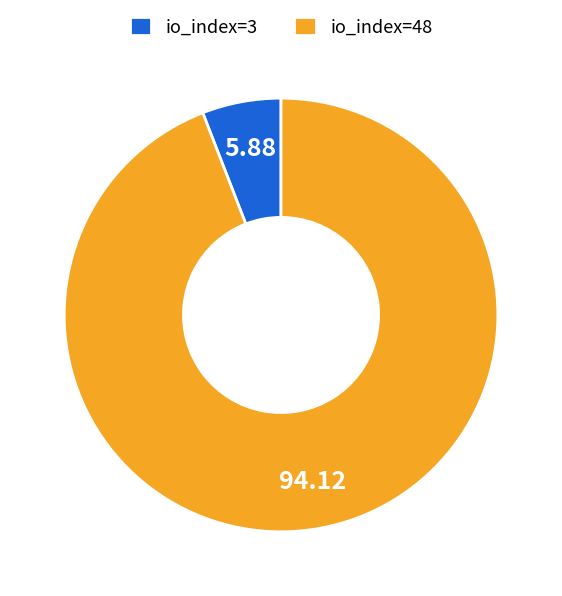

Rank the categories by value from lowest to highest.

io_index=3, io_index=48